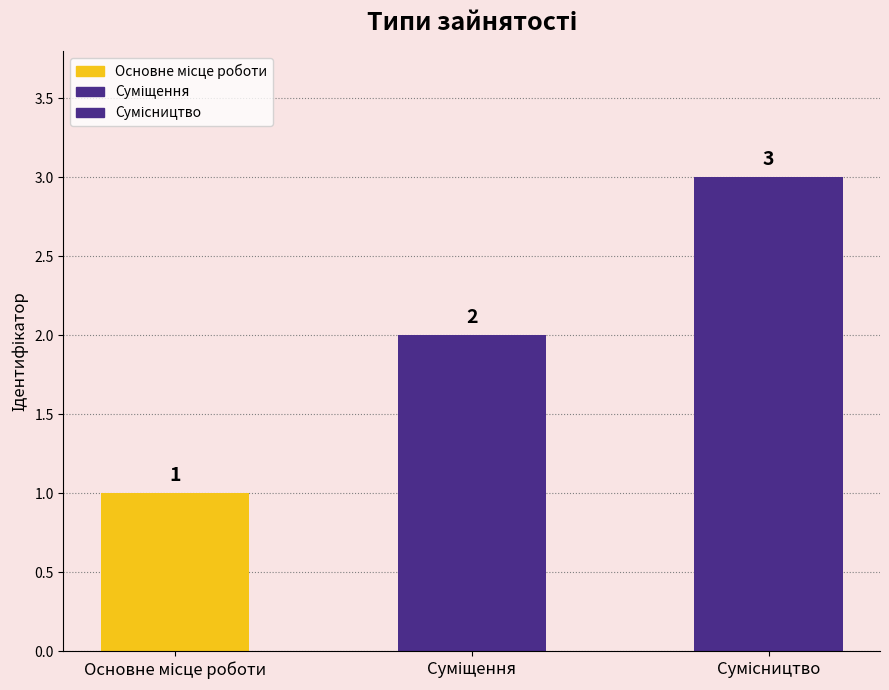

What is the value of the 1st bar from the left?

1